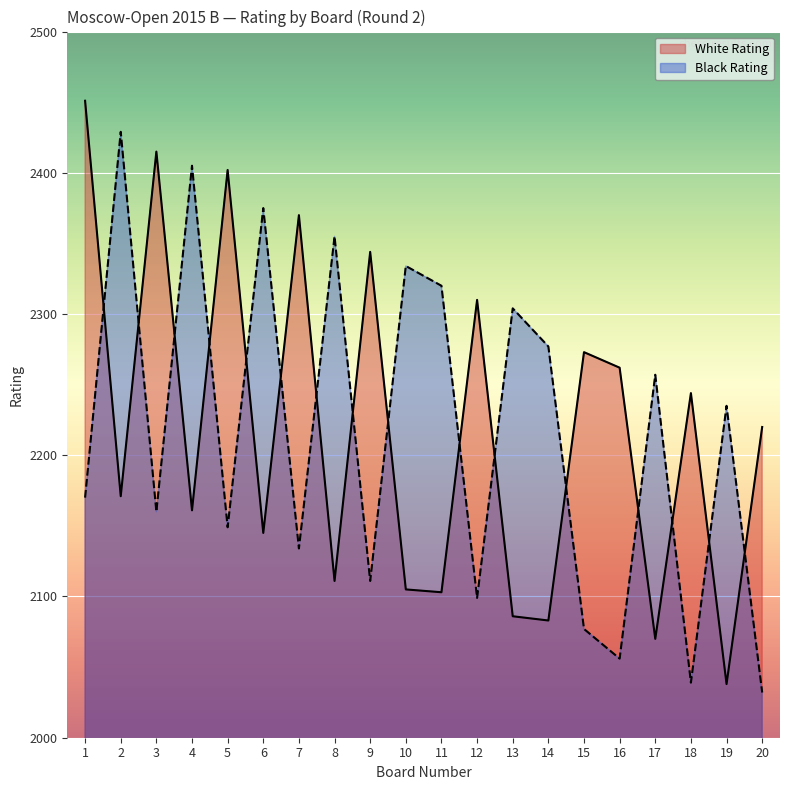

Where is White Rating nearest to the value 2244?

18